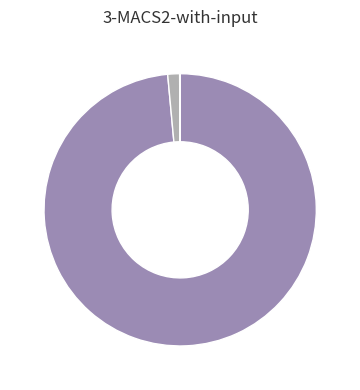

Is there any slice that represents more than half of the pie?

Yes